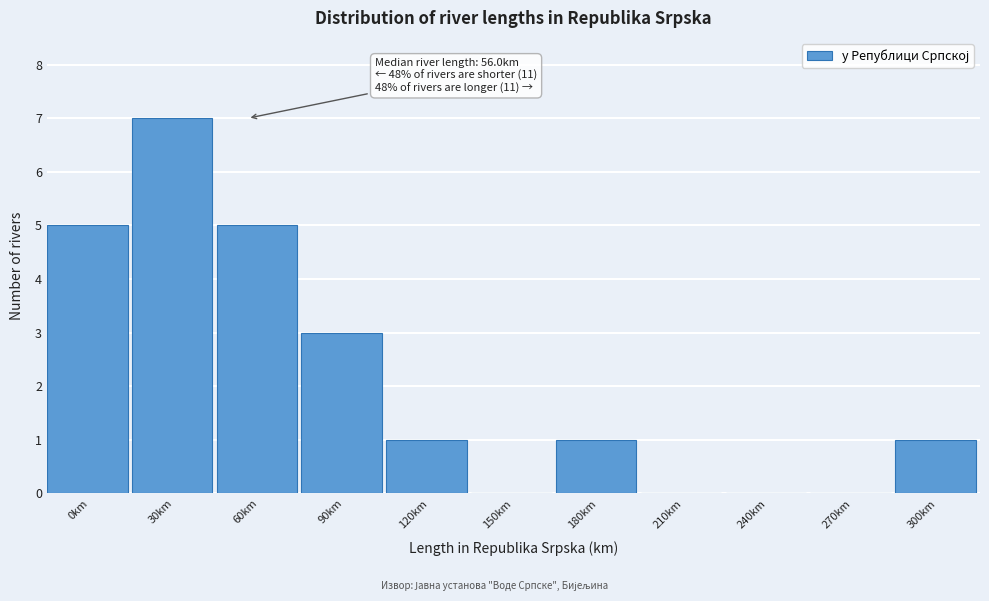

The value at 60km is 5. True or false?

True